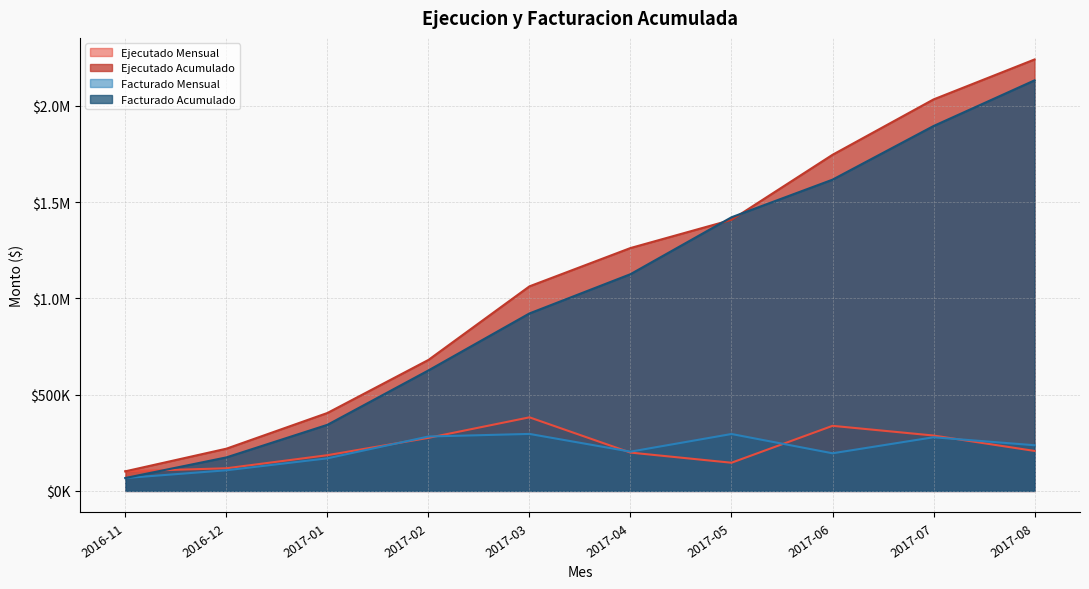

Does the chart display data point markers on the line(s)?

No